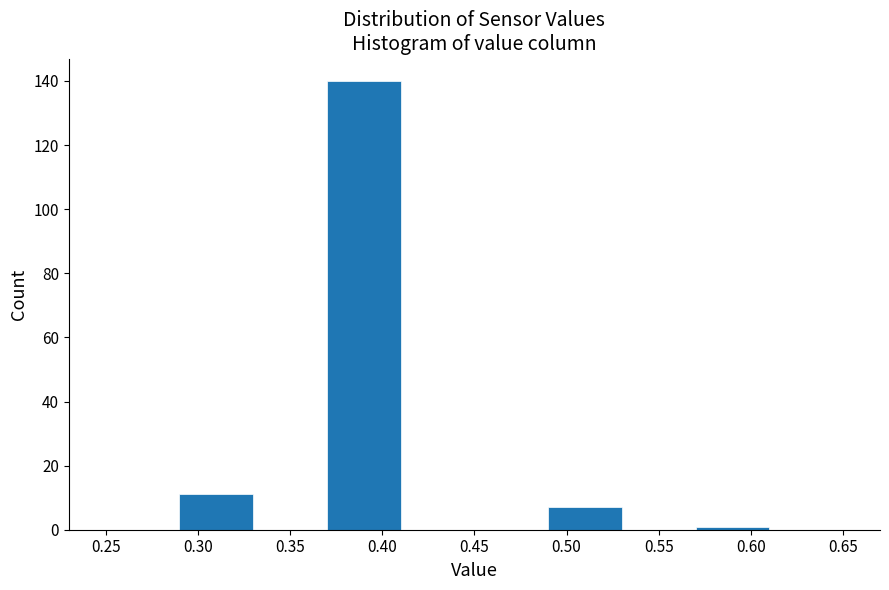

What is the height of the bar covering 0.37 to 0.41 on the x-axis? The values are not printed on the chart, so give them approximately, as read against the axis.

140